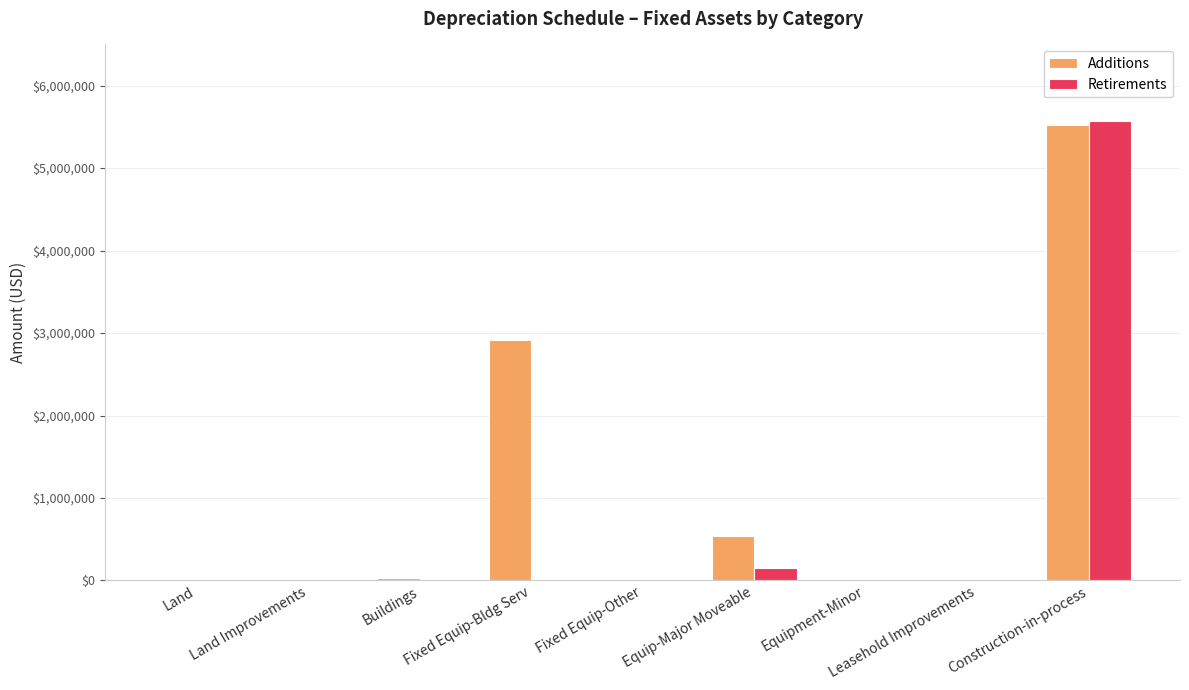

What is the sum of the Additions values at Land and Fixed Equip-Bldg Serv?

2915094.5